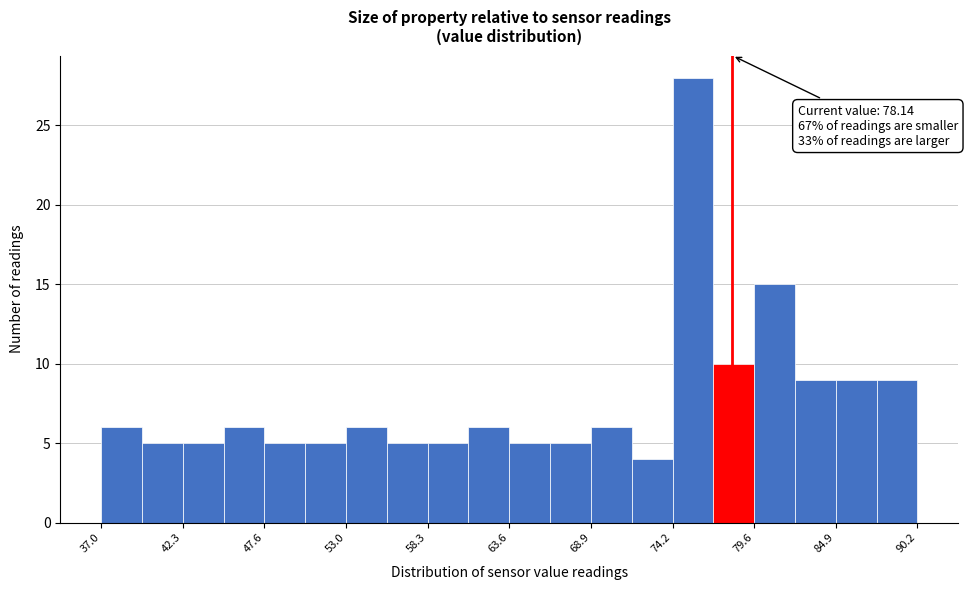

Read against the x-axis, roughly where is the centre of the tallest bar?

76